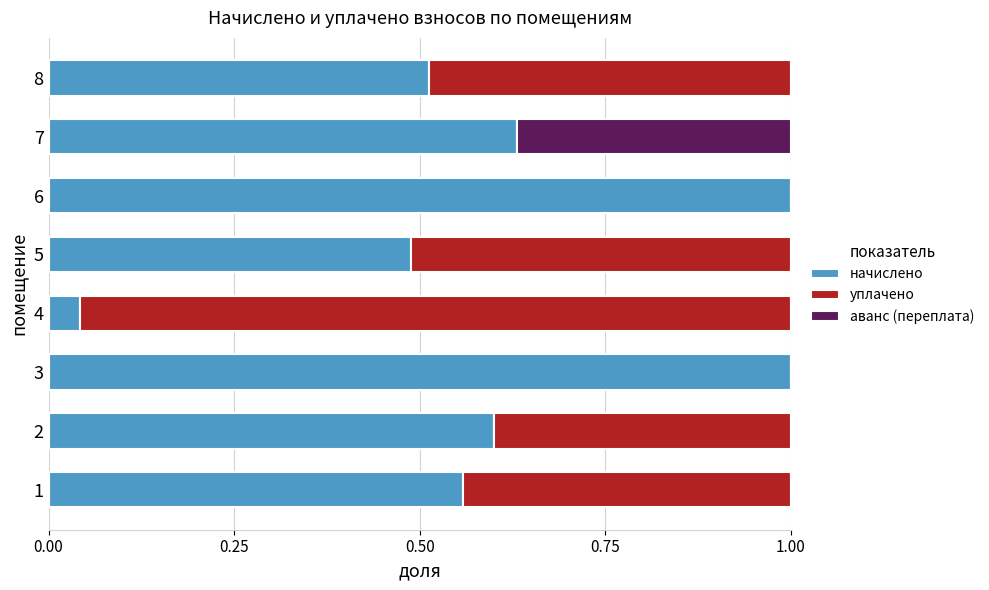

True or false: начислено has a value of 0.9 at 8.

False